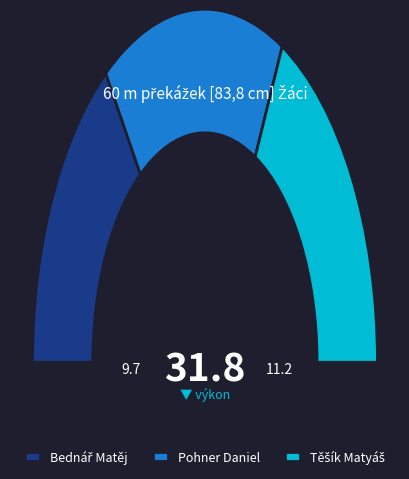

Count the number of slices in the pie.

3